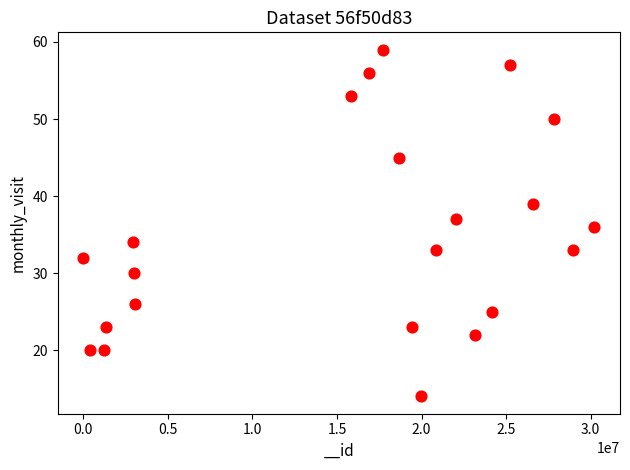

What is the range of X values (max minus min)?

30210610